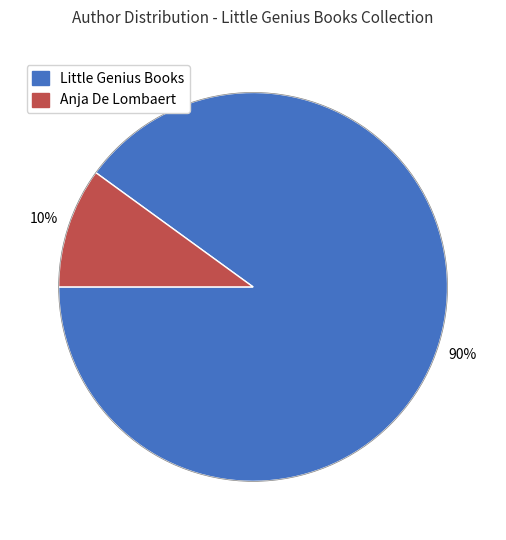

Does Anja De Lombaert account for over 50% of the chart?

No